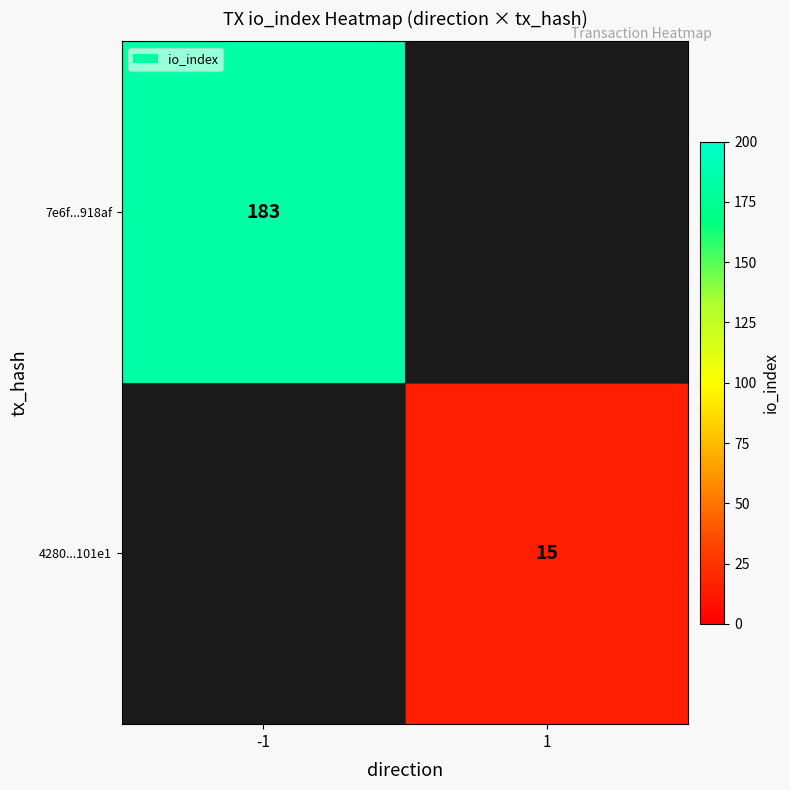

Is it true that 7e6f...918af equals 326 at -1?

False